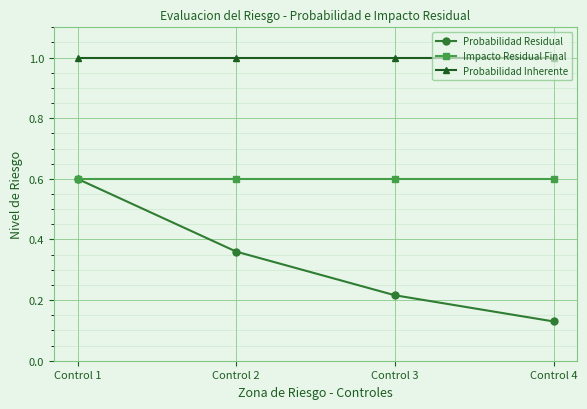

Which series has the largest total across all categories?

Probabilidad Inherente